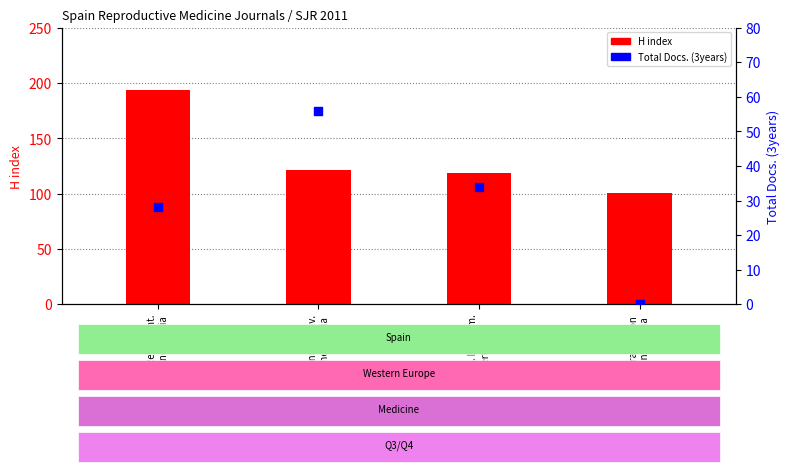

At how many categories does at least one series exceed 156?

1